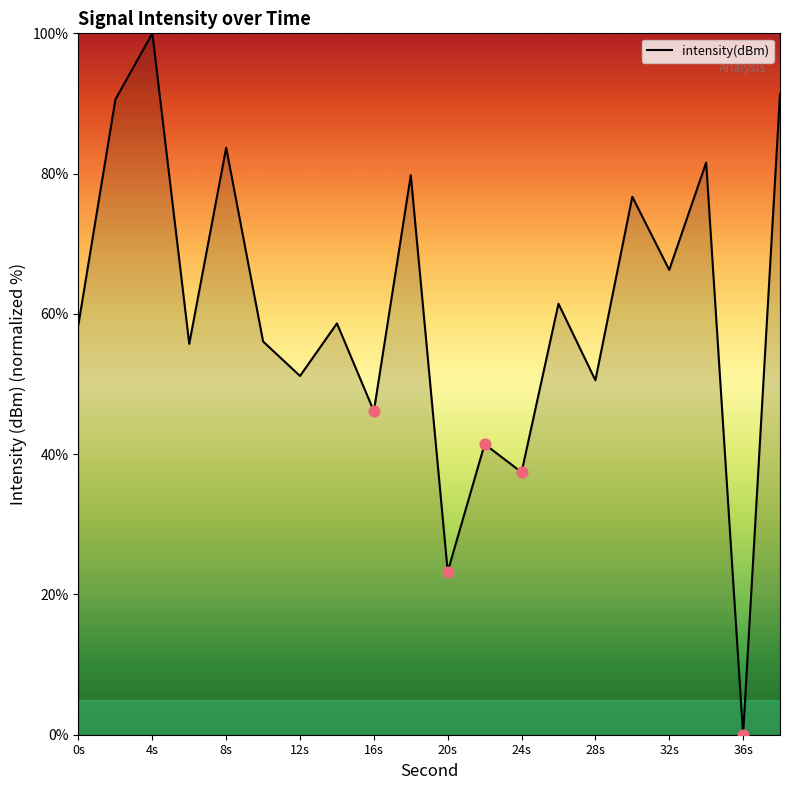

What is the difference between the maximum and minimum values?

100.0